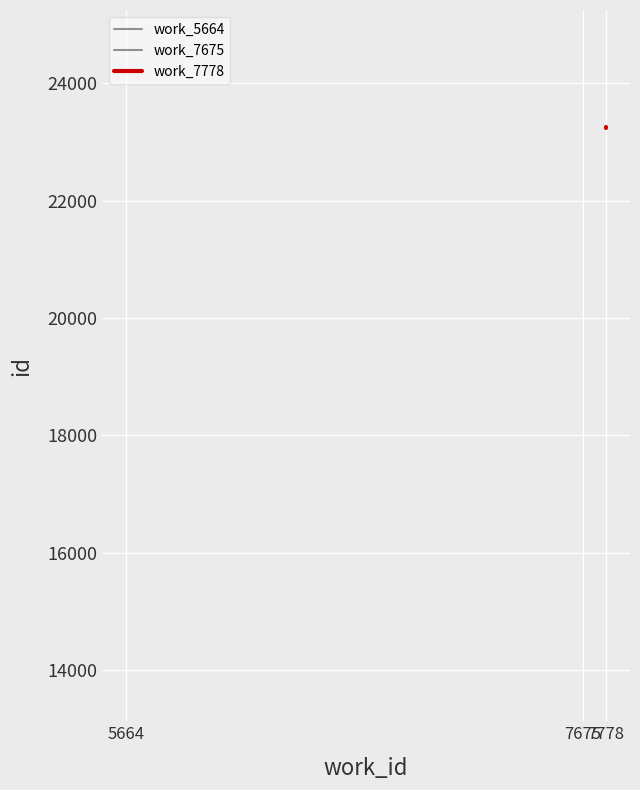

Count the number of categories in the chart.

3